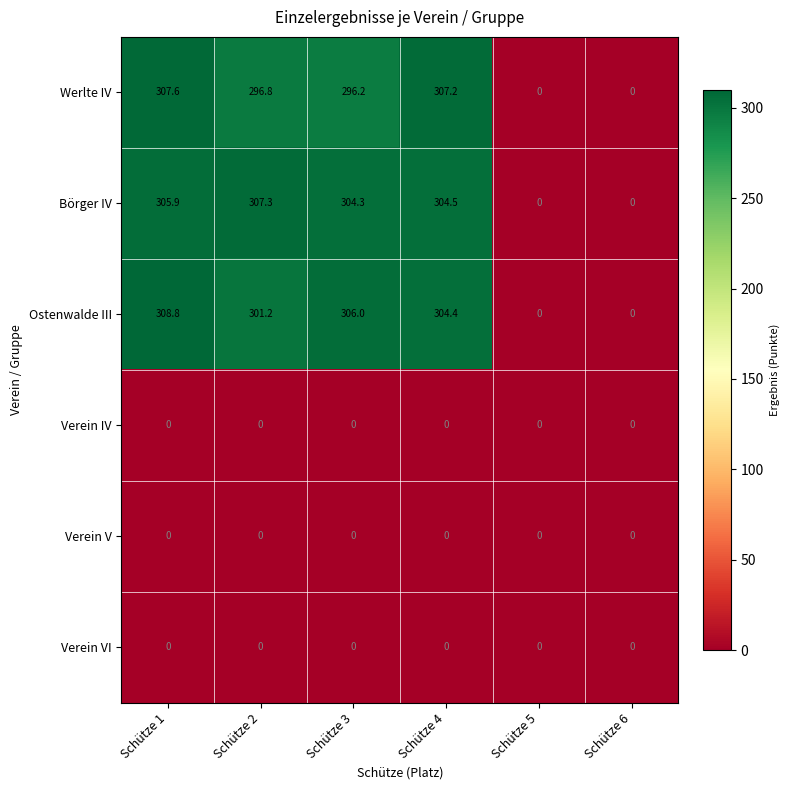

What is the spread (max minus min) of values at Schütze 3?

306.0